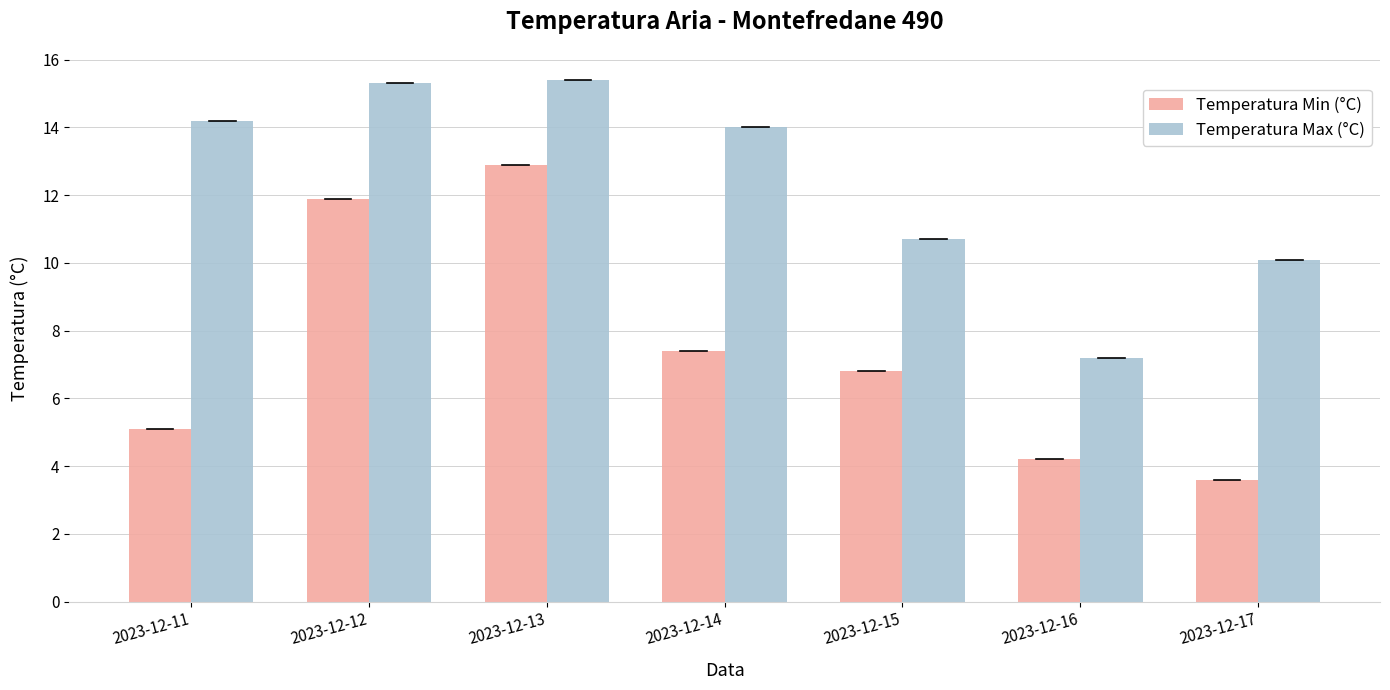

What is the value of the Temperatura Max (°C) bar at the 1st from the left?

14.2